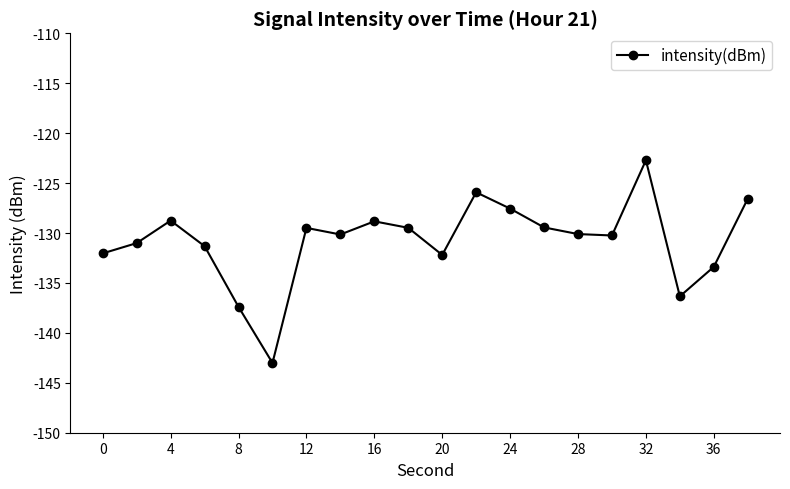

How many lines are shown in the chart?

1